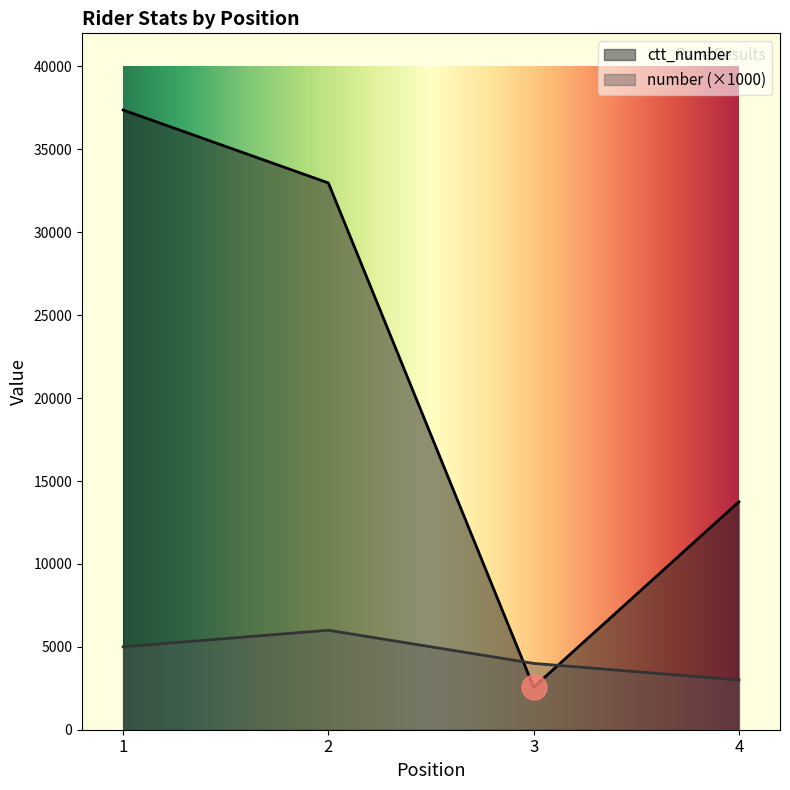

List the series in order of their overall mean, highest first.

ctt_number, number (×1000)